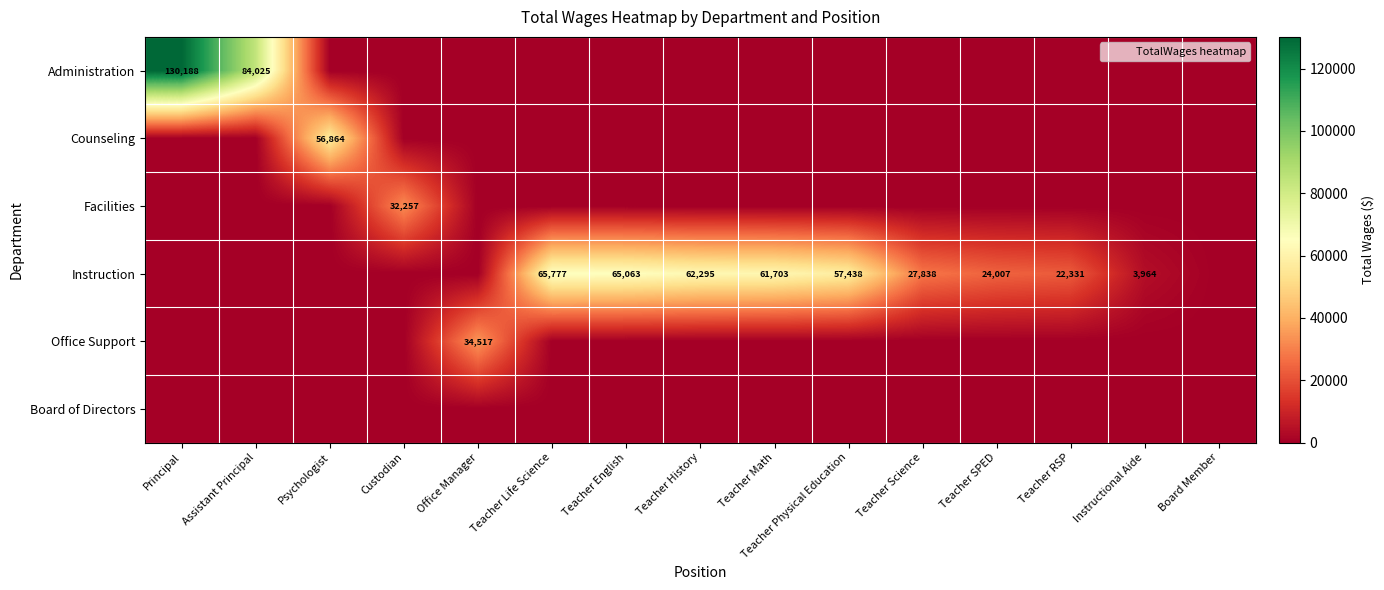

At how many categories does at least one series exceed 89157?

1